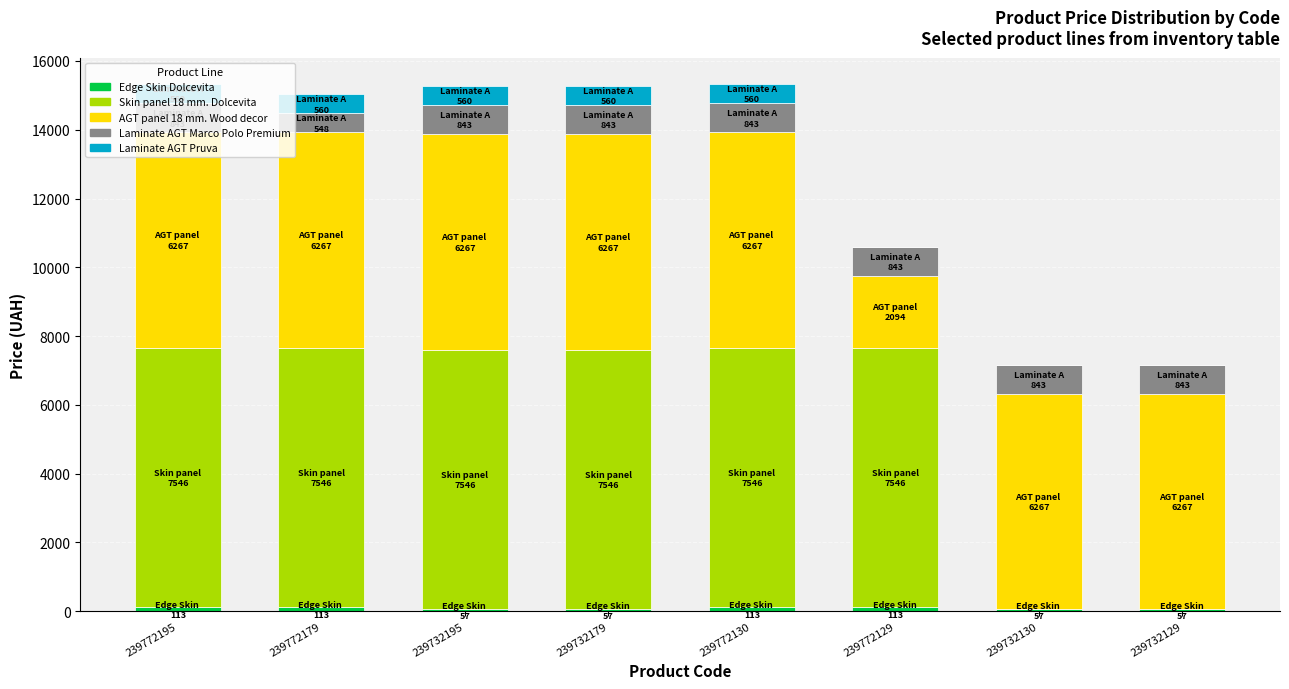

How many categories are shown in the chart?

8